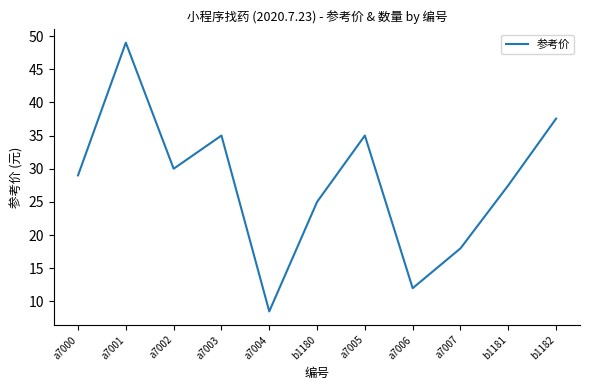

How many lines are shown in the chart?

1